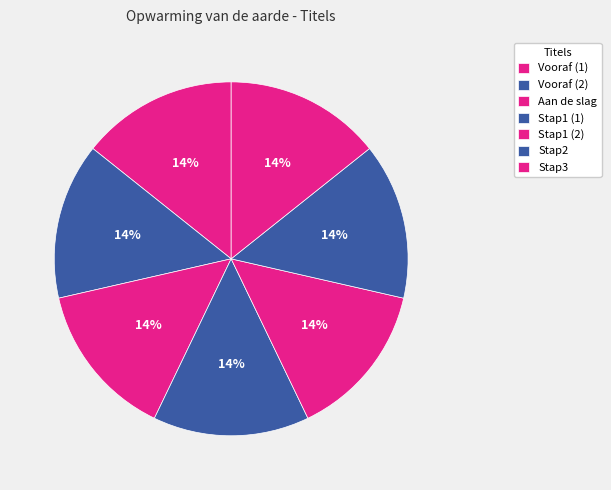

Which slice is the smallest?

Vooraf (1)